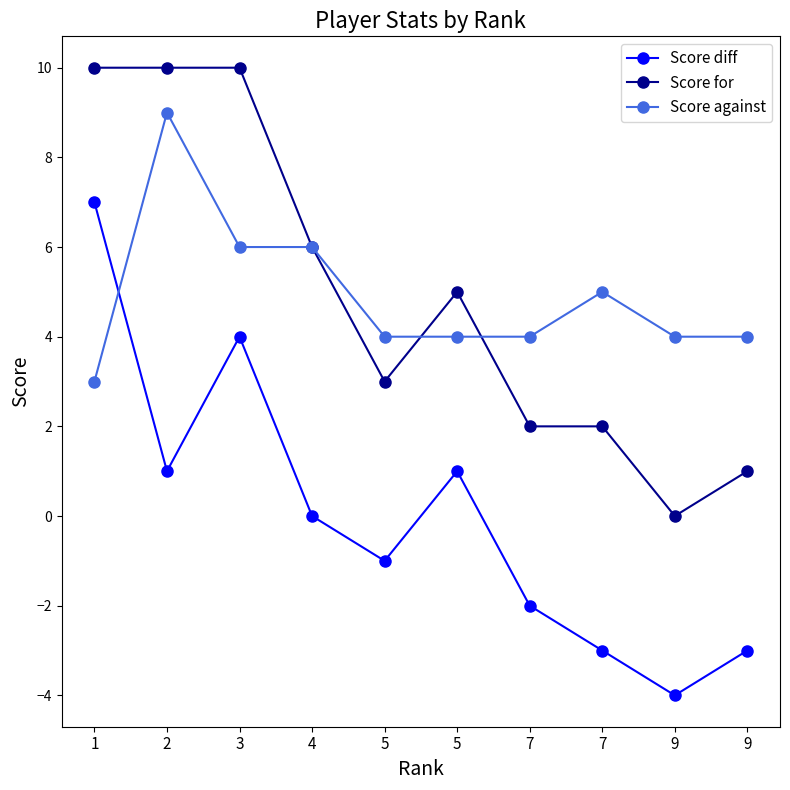

Does the chart have visible grid lines?

No